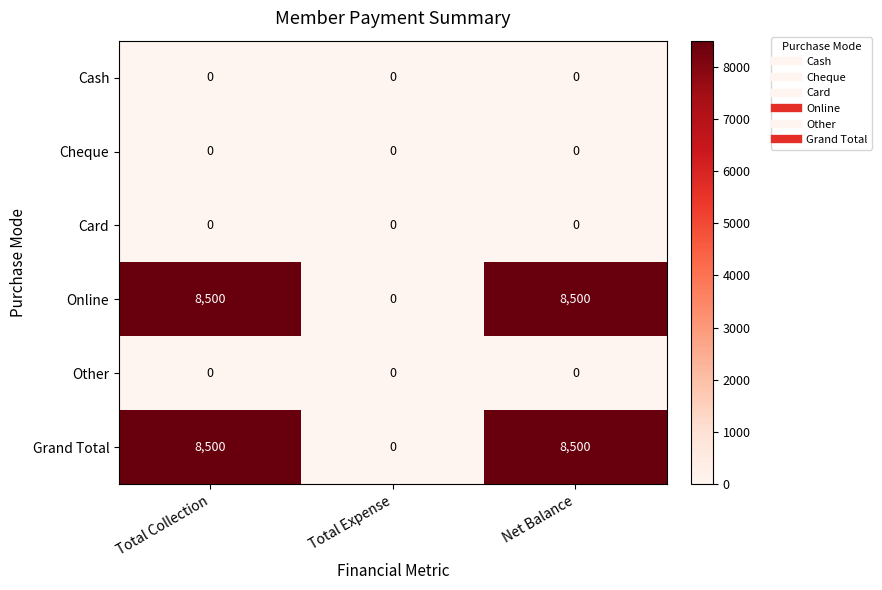

What value does the Grand Total series have at Total Collection?

8500